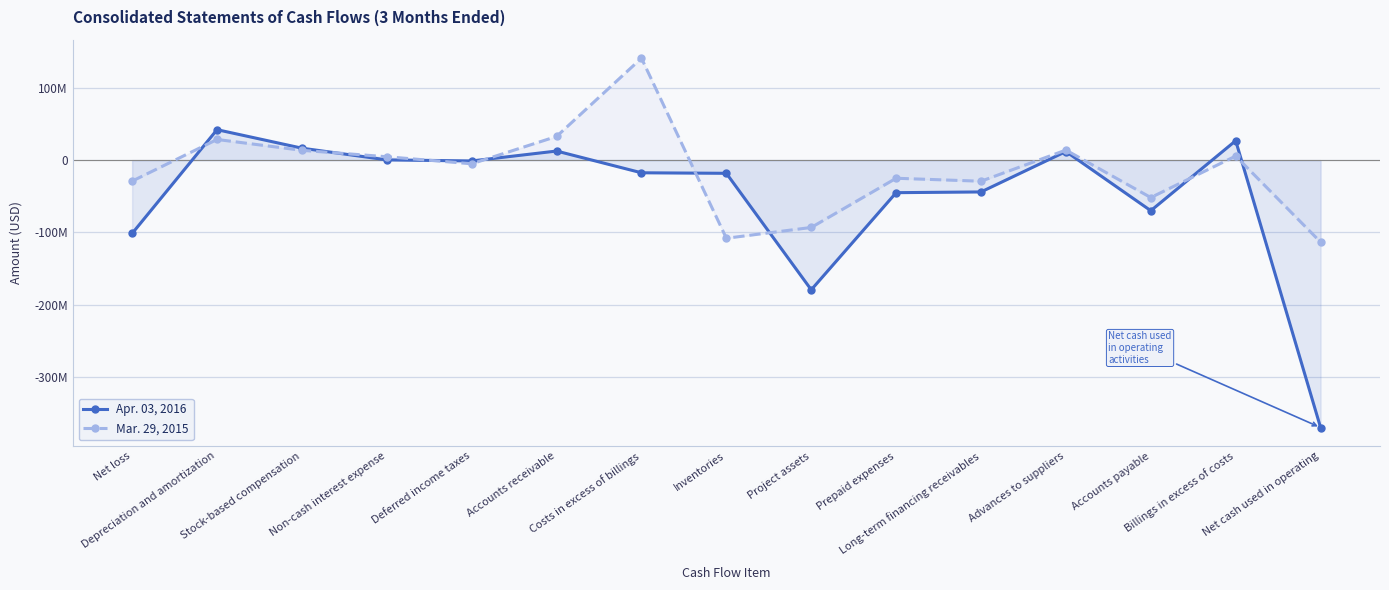

Reading right to left, extract all data points from this chart.

Apr. 03, 2016: Net cash used in operating=-369901000	Billings in excess of costs=26866000	Accounts payable=-69974000	Advances to suppliers=11913000	Long-term financing receivables=-44011000	Prepaid expenses=-45034000	Project assets=-179376000	Inventories=-18248000	Costs in excess of billings=-17525000	Accounts receivable=12561000	Deferred income taxes=-1169000	Non-cash interest expense=346000	Stock-based compensation=16520000	Depreciation and amortization=42117000	Net loss=-101417000
Mar. 29, 2015: Net cash used in operating=-113408000	Billings in excess of costs=5621000	Accounts payable=-51781000	Advances to suppliers=13903000	Long-term financing receivables=-29198000	Prepaid expenses=-25090000	Project assets=-93150000	Inventories=-108072000	Costs in excess of billings=140970000	Accounts receivable=32735000	Deferred income taxes=-5078000	Non-cash interest expense=4680000	Stock-based compensation=13546000	Depreciation and amortization=28563000	Net loss=-29050000